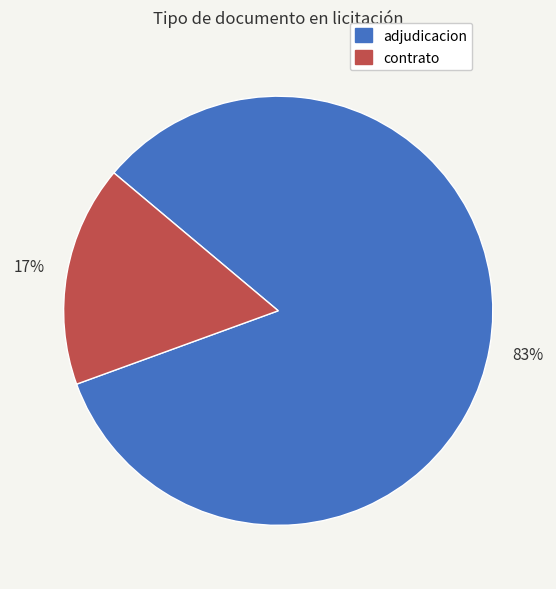

Is there any slice that represents more than half of the pie?

Yes